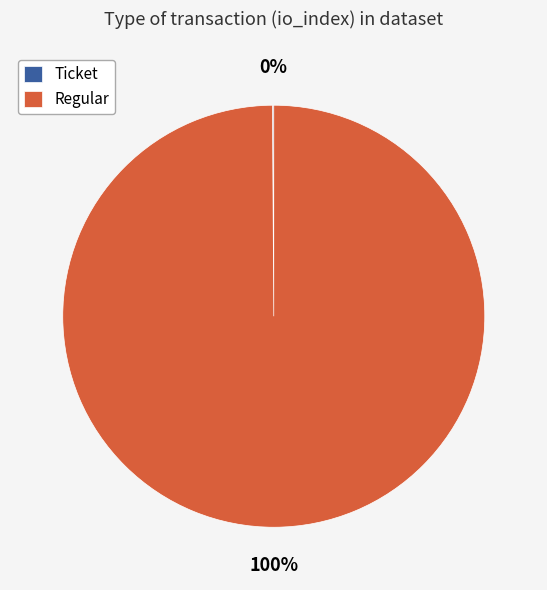

To the nearest percent, what is the average slice percentage?

50%